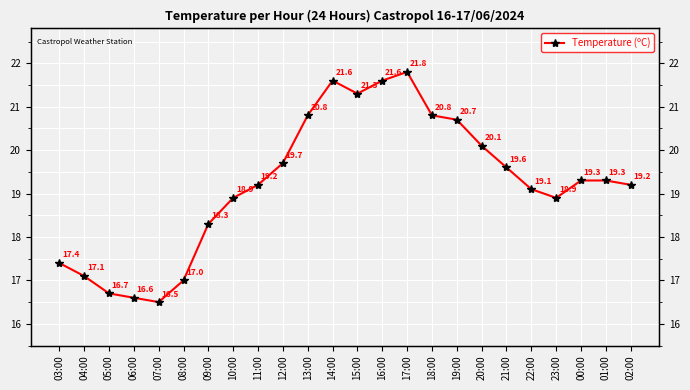

At which label does the data first exceed 19?

11:00